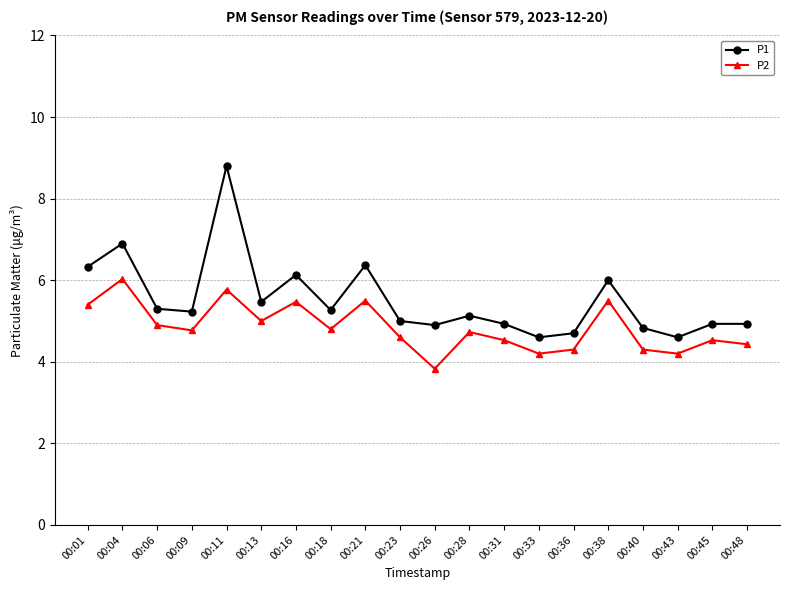

At which category is the sum across all series the highest?

00:11